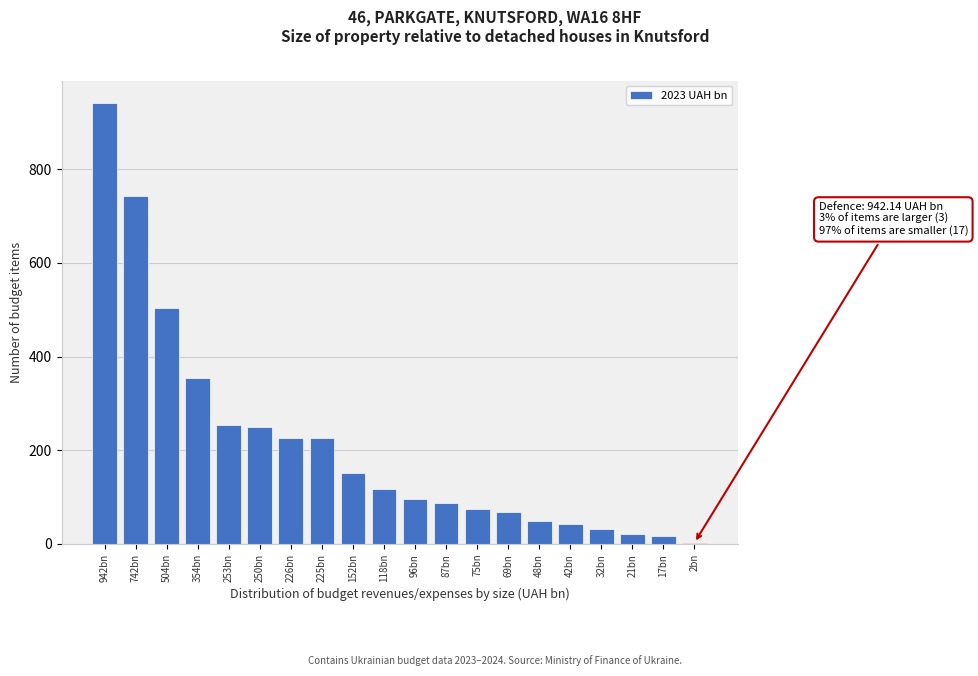

What is the sum of the values at 21bn and 96bn?

117.0